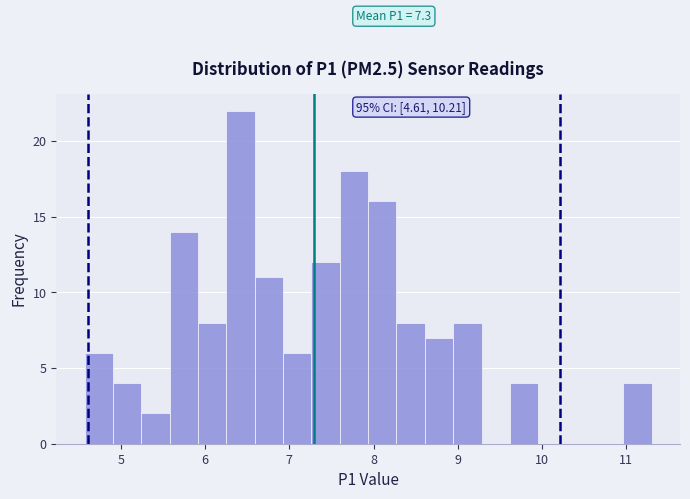

Read against the x-axis, roughly where is the centre of the tallest bar?

6.4